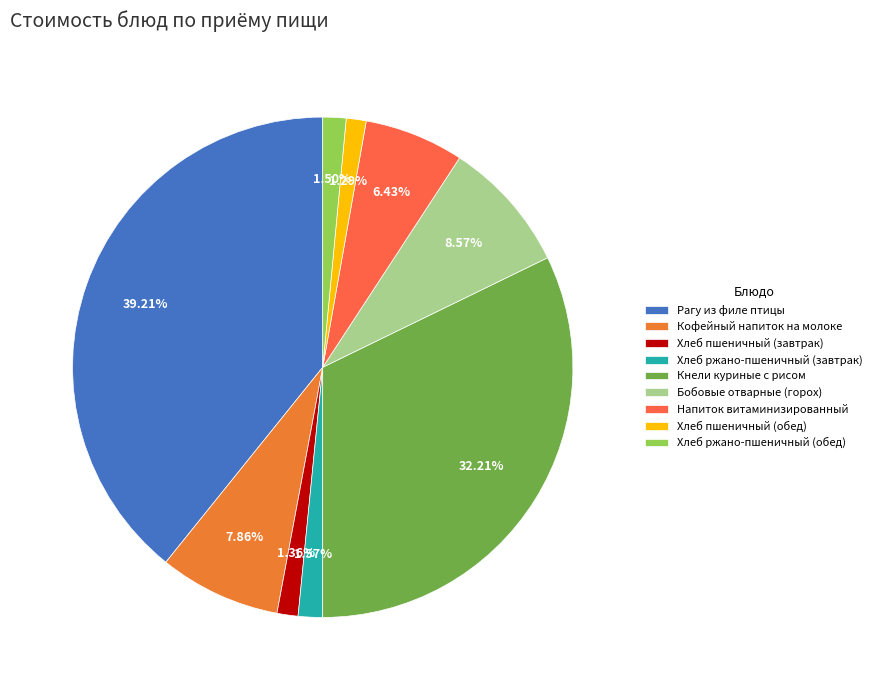

To the nearest percent, what is the difference between the Бобовые отварные (горох) and Хлеб ржано-пшеничный (обед) slice percentages?

7%